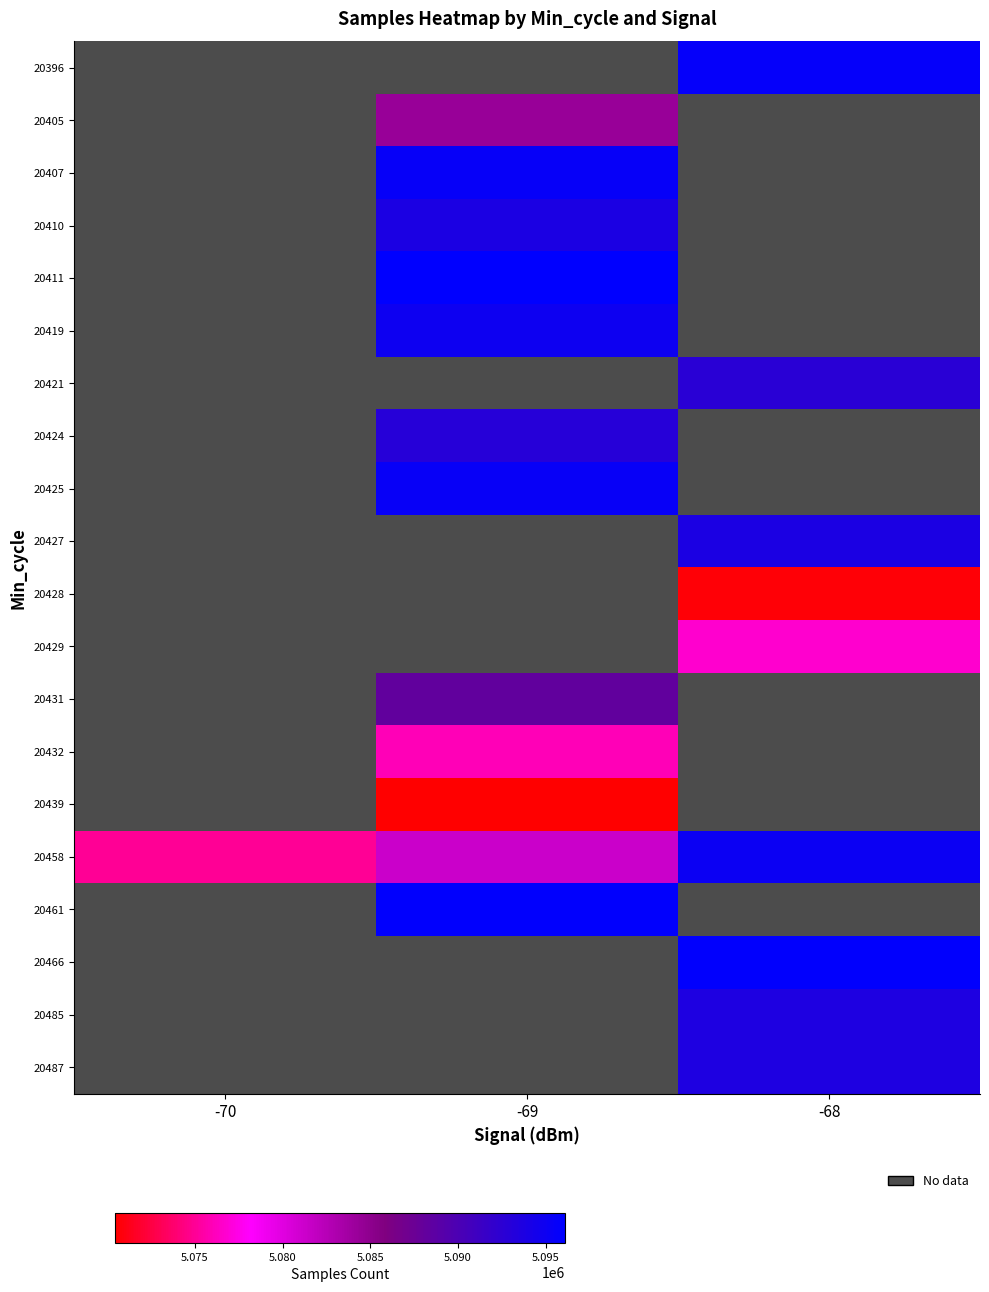

The 20458 series shows 5095168.0 at -68. True or false?

True